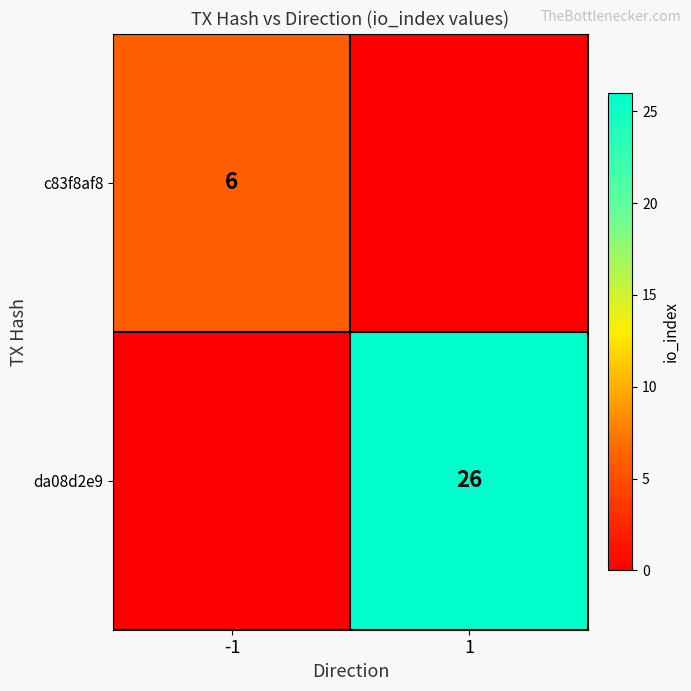

The da08d2e9 series shows 26 at 1. True or false?

True